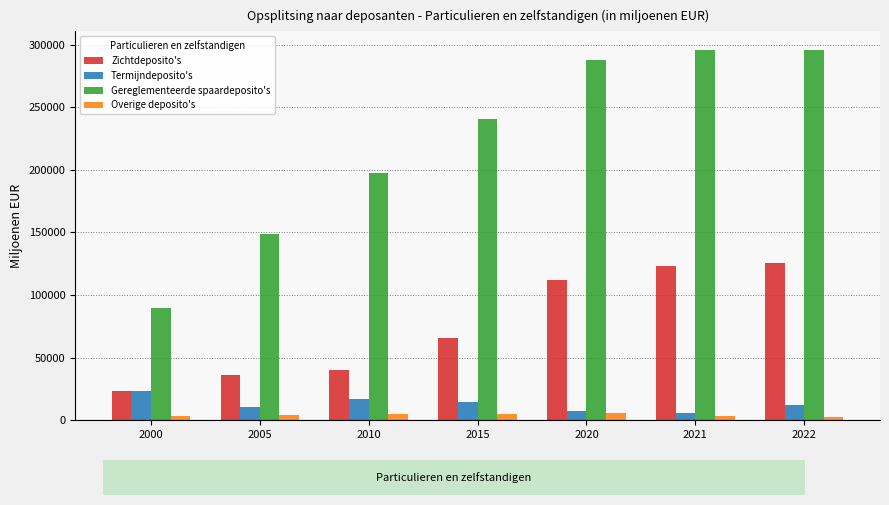

What is the value of the Gereglementeerde spaardeposito's bar at the 7th from the left?

295632.7